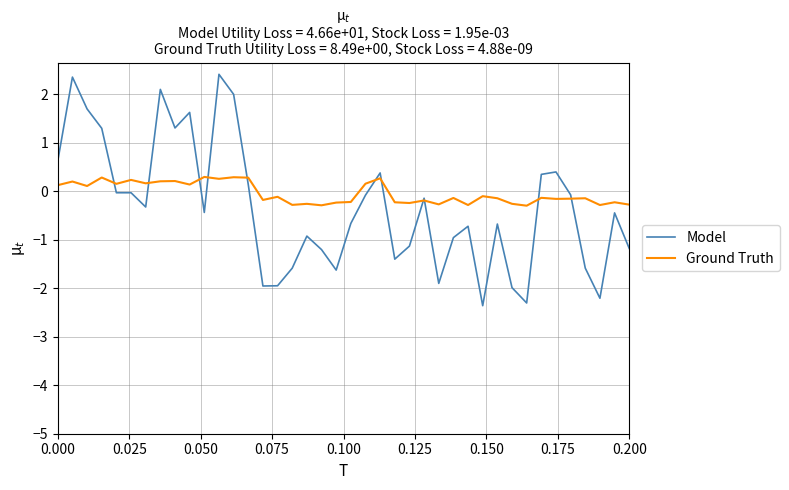

Rank the series by their maximum value, from lowest to highest.

Ground Truth, Model